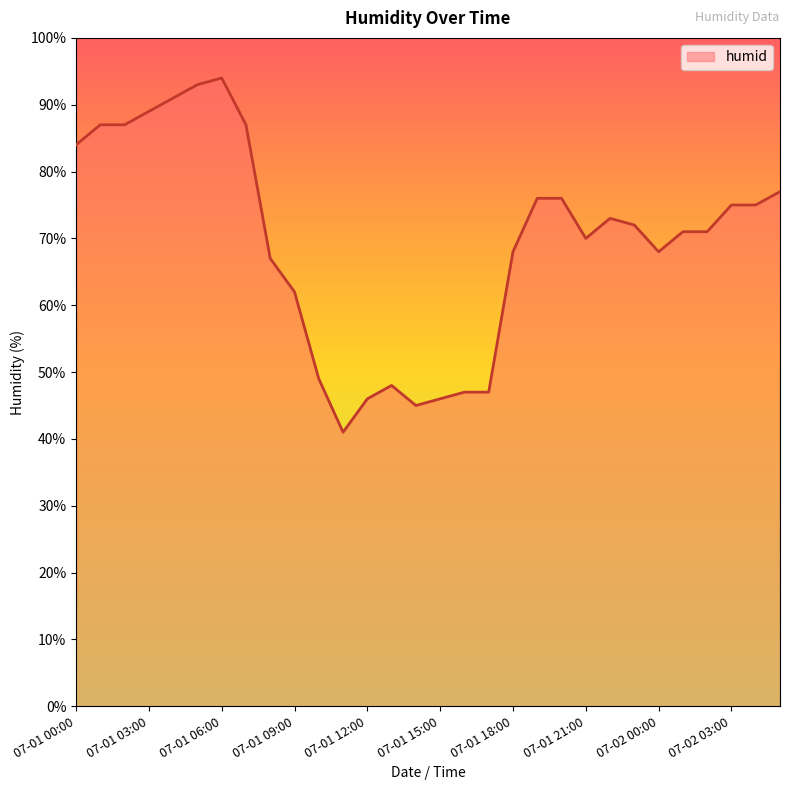

What is the difference between the maximum and minimum values?

53